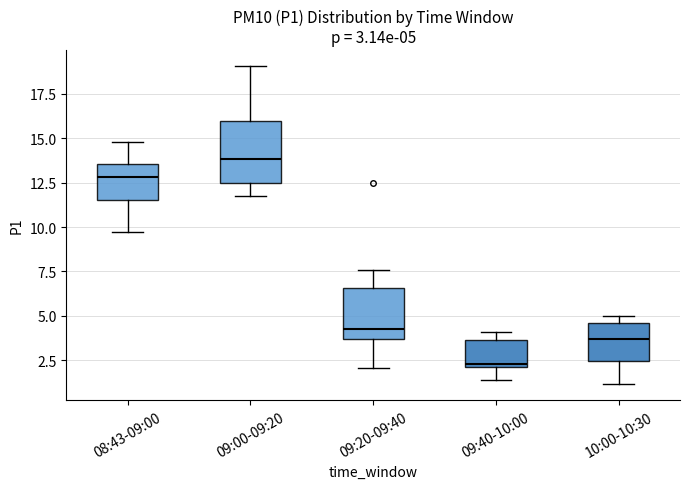

Which box has the highest median line?

09:00-09:20